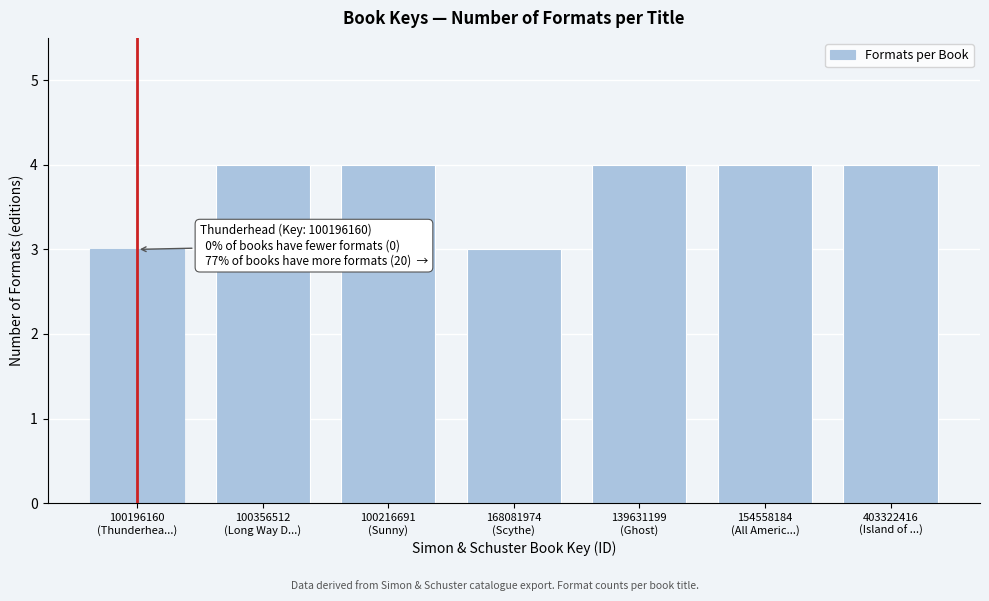

Reading right to left, extract all data points from this chart.

4	4	4	3	4	4	3